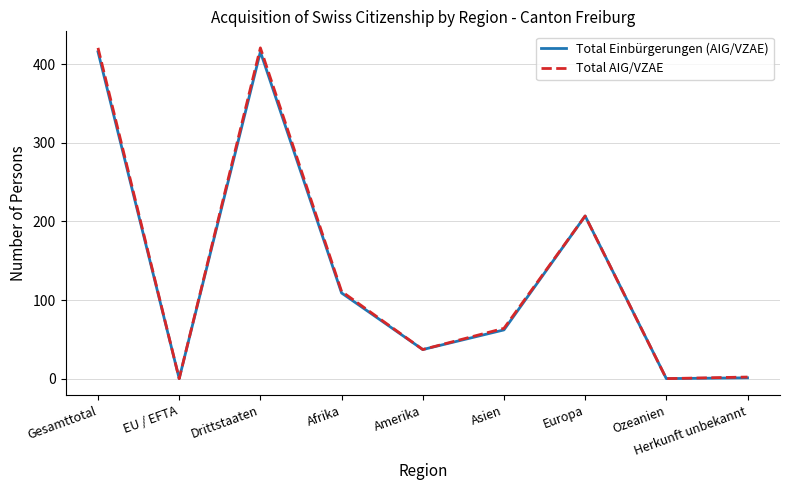

Does the chart display data point markers on the line(s)?

No